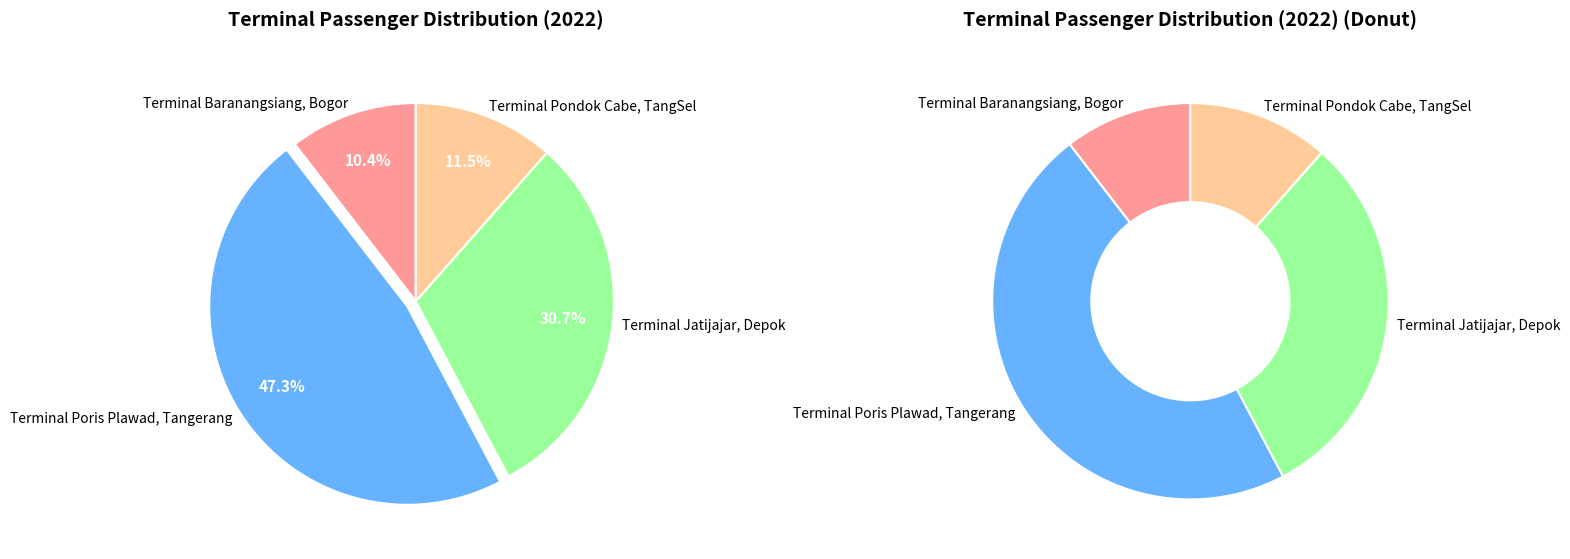

Which category has the biggest portion of the pie?

Terminal Poris Plawad, Tangerang